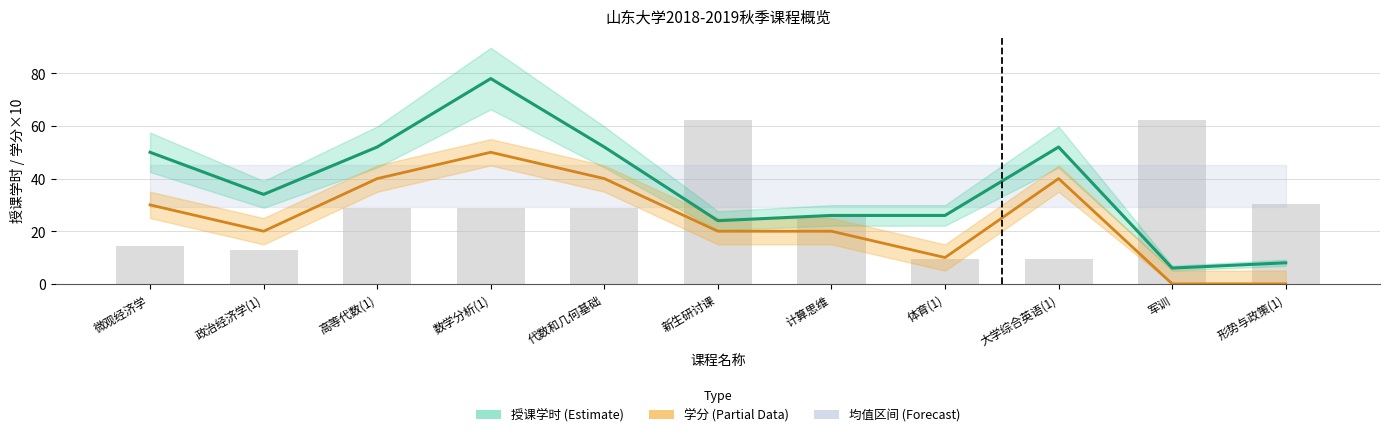

What is the difference between the second highest and minimum values in the 授课学时 series?

46.0